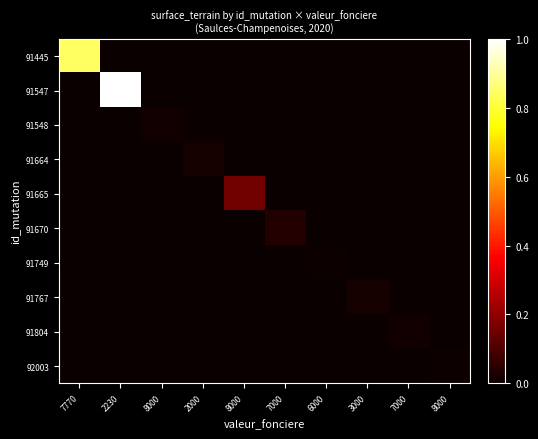

Reading left to right, extract all data points from this chart.

91445: 7770=0.8	2230=0.0	8000=0.0	2000=0.0	8000=0.0	7000=0.0	6000=0.0	3000=0.0	7000=0.0	8000=0.0
91547: 7770=0.0	2230=1.0	8000=0.0	2000=0.0	8000=0.0	7000=0.0	6000=0.0	3000=0.0	7000=0.0	8000=0.0
91548: 7770=0.0	2230=0.0	8000=0.0	2000=0.0	8000=0.0	7000=0.0	6000=0.0	3000=0.0	7000=0.0	8000=0.0
91664: 7770=0.0	2230=0.0	8000=0.0	2000=0.0	8000=0.0	7000=0.0	6000=0.0	3000=0.0	7000=0.0	8000=0.0
91665: 7770=0.0	2230=0.0	8000=0.0	2000=0.0	8000=0.2	7000=0.0	6000=0.0	3000=0.0	7000=0.0	8000=0.0
91670: 7770=0.0	2230=0.0	8000=0.0	2000=0.0	8000=0.0	7000=0.0	6000=0.0	3000=0.0	7000=0.0	8000=0.0
91749: 7770=0.0	2230=0.0	8000=0.0	2000=0.0	8000=0.0	7000=0.0	6000=0.0	3000=0.0	7000=0.0	8000=0.0
91767: 7770=0.0	2230=0.0	8000=0.0	2000=0.0	8000=0.0	7000=0.0	6000=0.0	3000=0.0	7000=0.0	8000=0.0
91804: 7770=0.0	2230=0.0	8000=0.0	2000=0.0	8000=0.0	7000=0.0	6000=0.0	3000=0.0	7000=0.0	8000=0.0
92003: 7770=0.0	2230=0.0	8000=0.0	2000=0.0	8000=0.0	7000=0.0	6000=0.0	3000=0.0	7000=0.0	8000=0.0